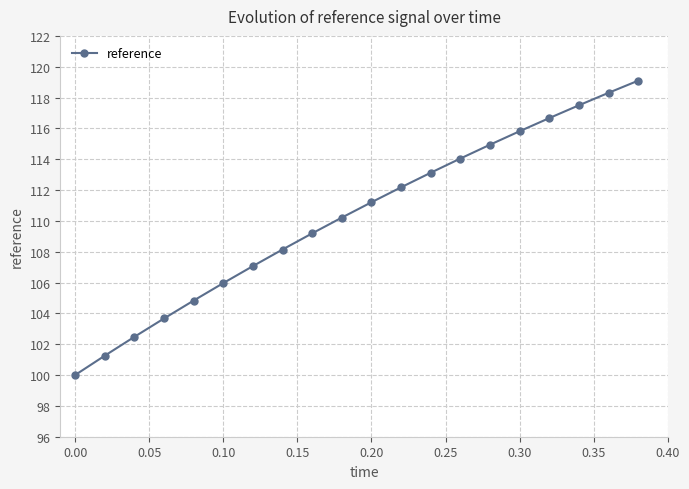

Reading left to right, transcribe all the data shown in this chart.

100.0	101.3	102.5	103.7	104.8	106.0	107.1	108.1	109.2	110.2	111.2	112.2	113.1	114.0	114.9	115.8	116.7	117.5	118.3	119.1